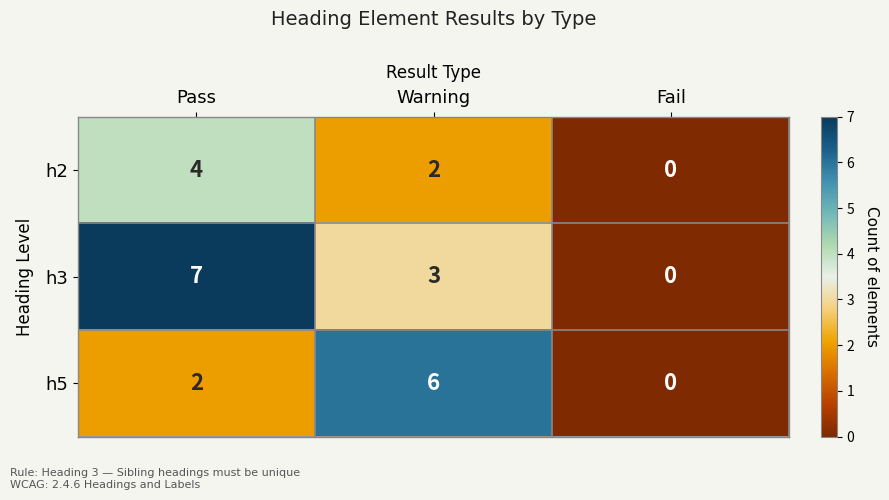

True or false: h5 has a value of -4 at Fail.

False